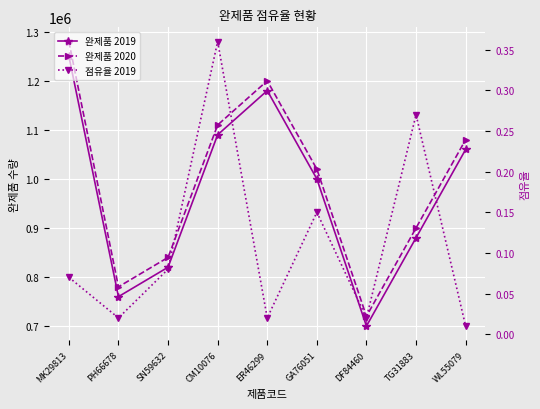

True or false: 완제품 2020 and 완제품 2019 cross at least once.

False